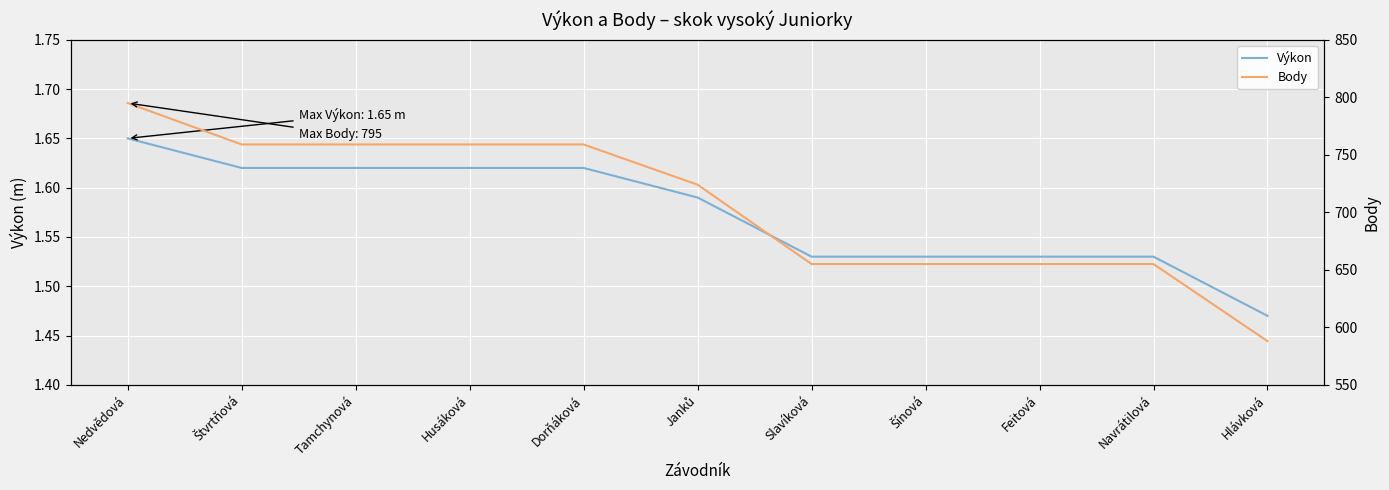

Where is Výkon nearest to the value 1?

Hlávková